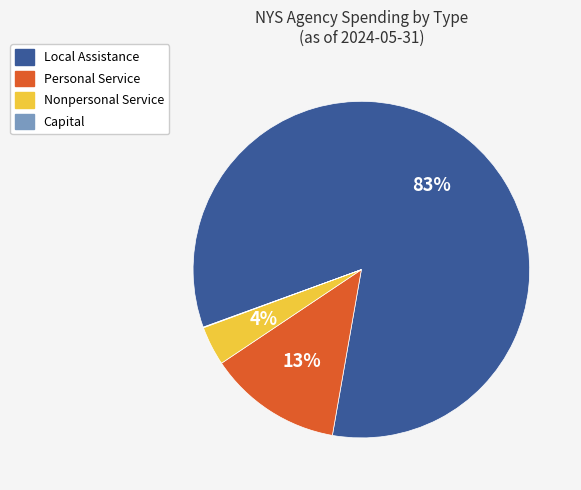

Does Local Assistance represent more than half of the total?

Yes